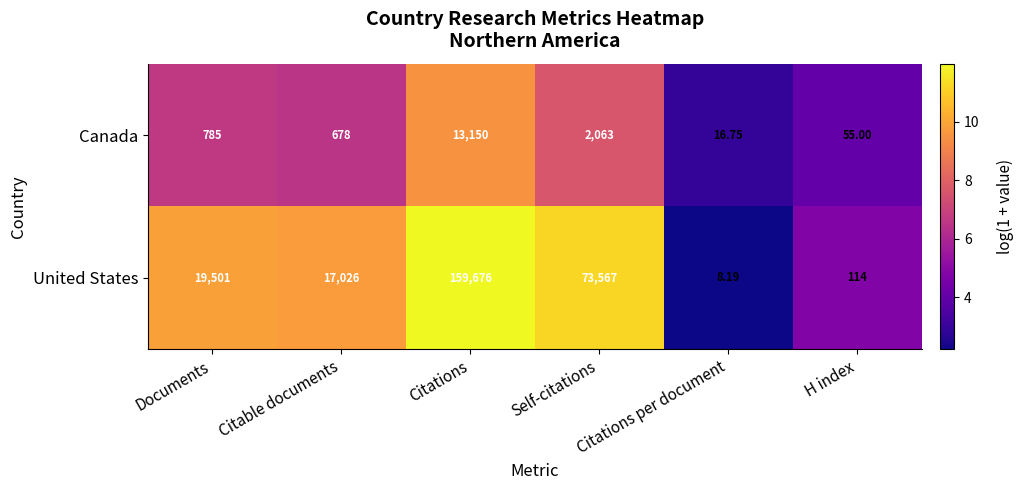

Which category has the lowest value across all series?

Citations per document